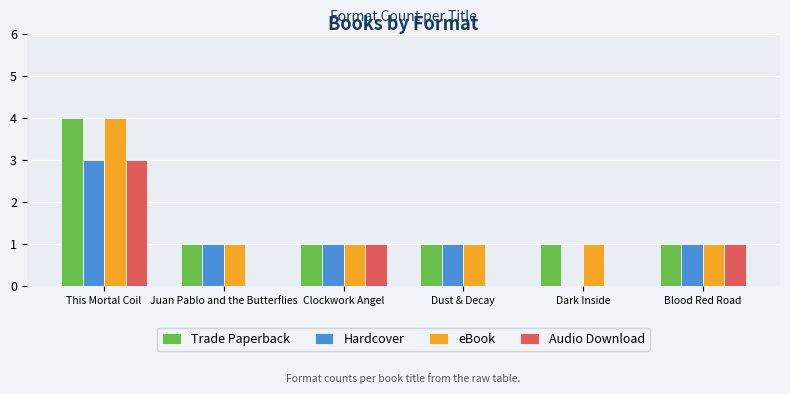

Does the chart contain stacked bars?

No